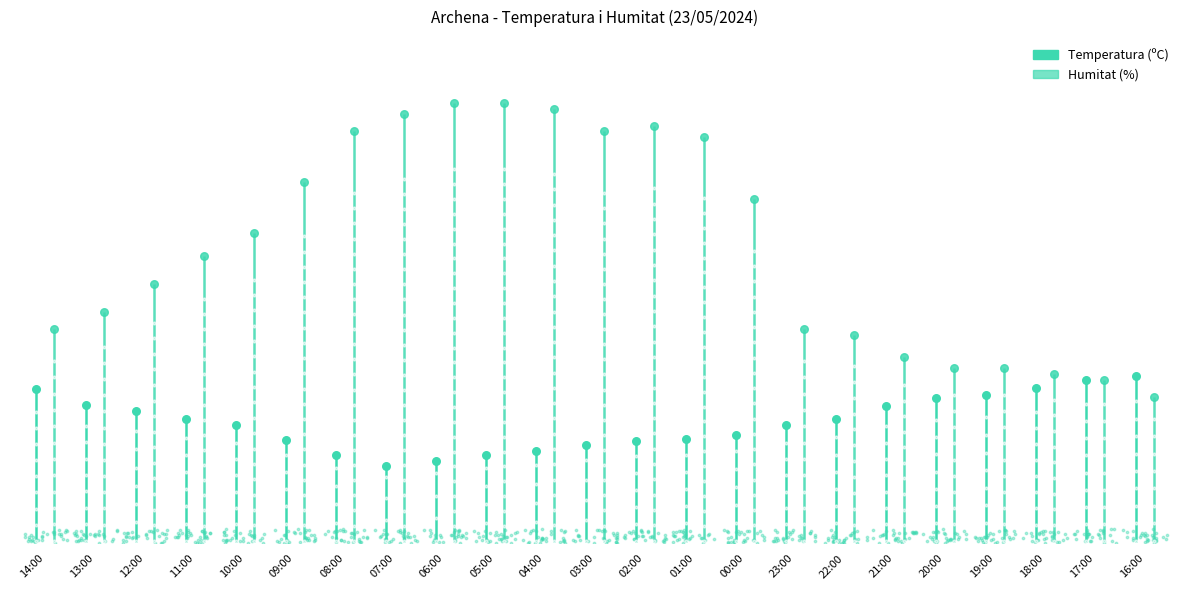

At which category is the sum across all series the highest?

05:00